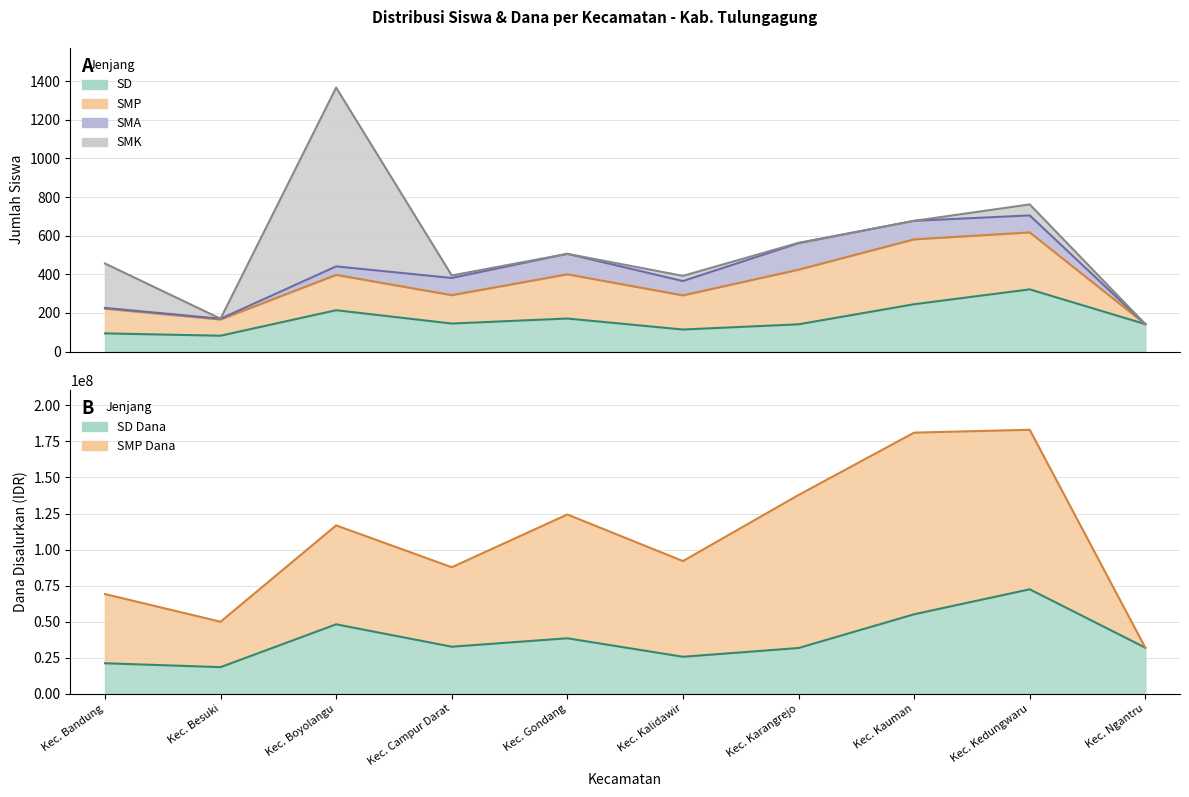

The value of SMK_Siswa at Kec. Kalidawir is 18. True or false?

False